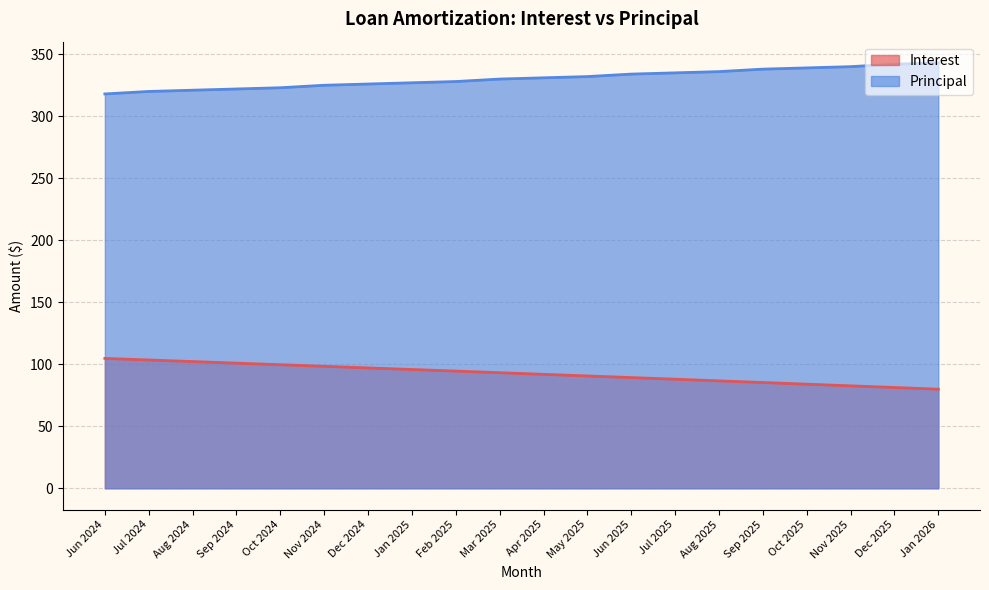

True or false: Interest and Principal cross at least once.

False